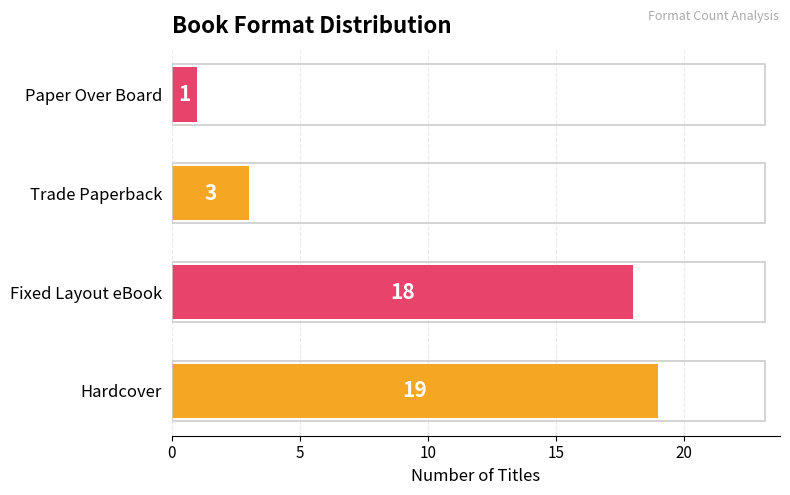

Where is the data nearest to the value 10?

Trade Paperback